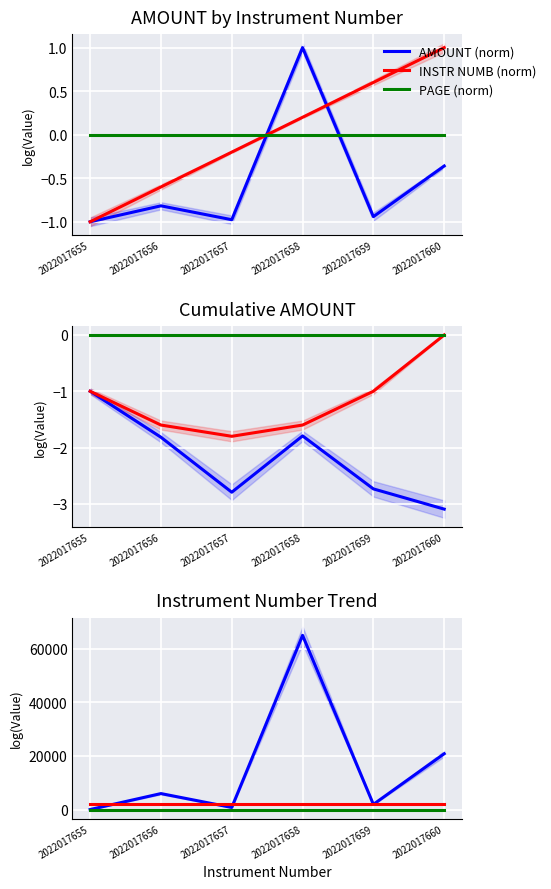

Which has a higher value, 2022017655 or 2022017656?

2022017656